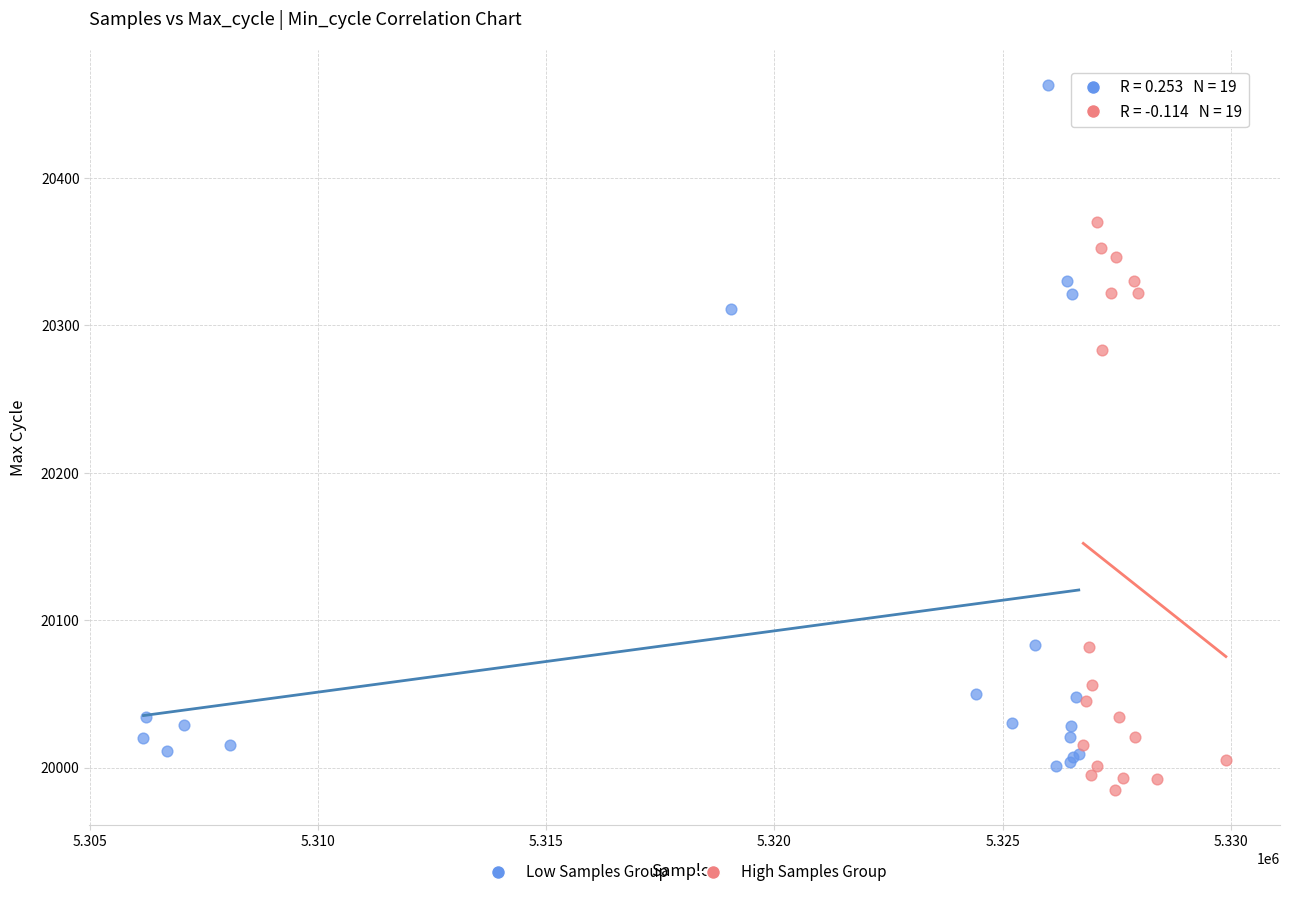

Which series has the largest Y range (max minus min)?

Low Samples Group